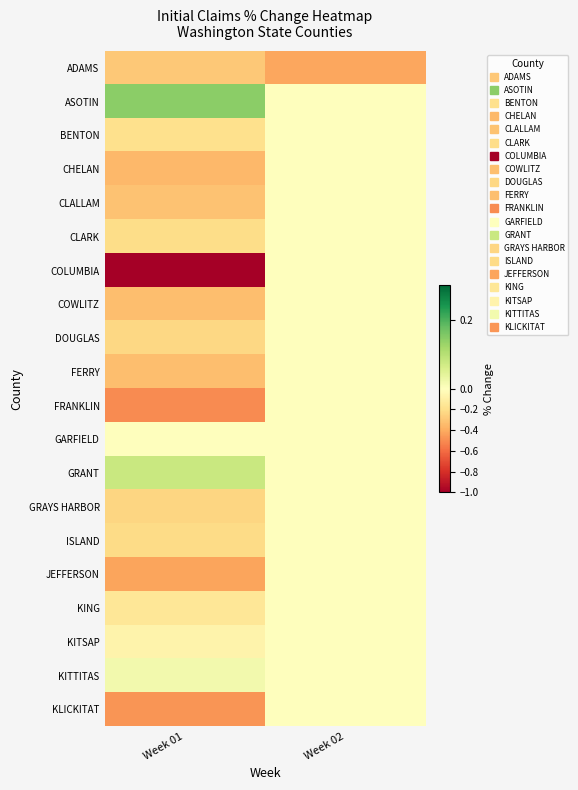

Rank the series at Week 01 from lowest to highest value.

COLUMBIA, FRANKLIN, KLICKITAT, JEFFERSON, CHELAN, FERRY, COWLITZ, CLALLAM, ADAMS, GRAYS HARBOR, DOUGLAS, ISLAND, CLARK, BENTON, KING, KITSAP, GARFIELD, KITTITAS, GRANT, ASOTIN